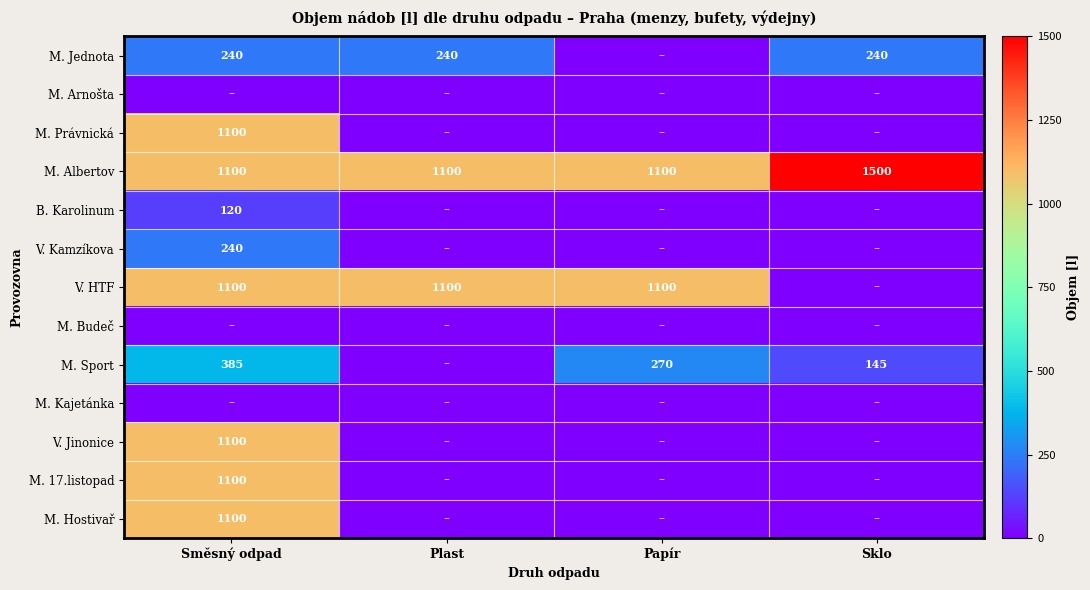

True or false: M. 17.listopad has a value of 1100 at Směsný odpad.

True